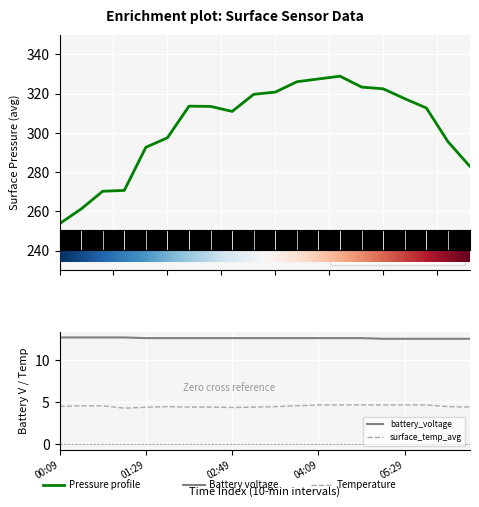

Reading left to right, transcribe all the data shown in this chart.

surface_pressure_avg: 00:09=253.8	00:29=261.2	00:49=270.3	01:09=270.7	01:29=292.7	01:49=297.5	02:09=313.6	02:29=313.5	02:49=311.0	03:09=319.7	03:29=320.8	03:49=326.1	04:09=327.5	04:29=328.9	04:49=323.4	05:09=322.5	05:29=317.5	05:49=312.7	06:09=295.5	06:29=283.2
surface_temp_avg: 00:09=4.5	00:29=4.6	00:49=4.6	01:09=4.3	01:29=4.4	01:49=4.5	02:09=4.5	02:29=4.5	02:49=4.4	03:09=4.4	03:29=4.5	03:49=4.6	04:09=4.7	04:29=4.7	04:49=4.7	05:09=4.7	05:29=4.7	05:49=4.7	06:09=4.5	06:29=4.5
battery_voltage: 00:09=12.7	00:29=12.7	00:49=12.7	01:09=12.7	01:29=12.7	01:49=12.7	02:09=12.7	02:29=12.7	02:49=12.7	03:09=12.7	03:29=12.7	03:49=12.7	04:09=12.7	04:29=12.7	04:49=12.7	05:09=12.6	05:29=12.6	05:49=12.6	06:09=12.6	06:29=12.6